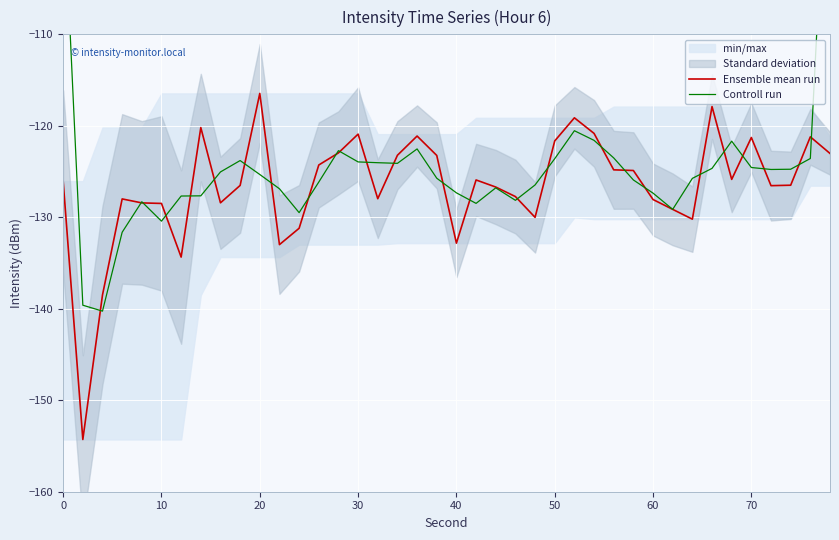

Is it true that Ensemble mean run equals -167.7 at 10?

False